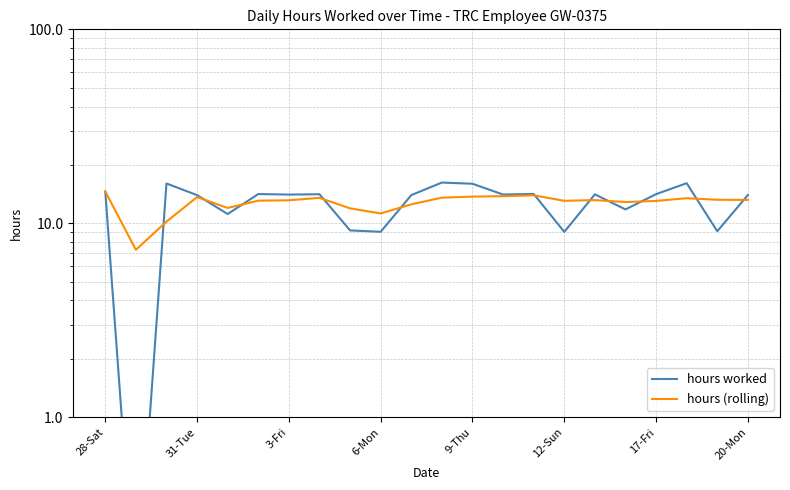

Which series changed the most between 9-Thu and 18?

hours worked